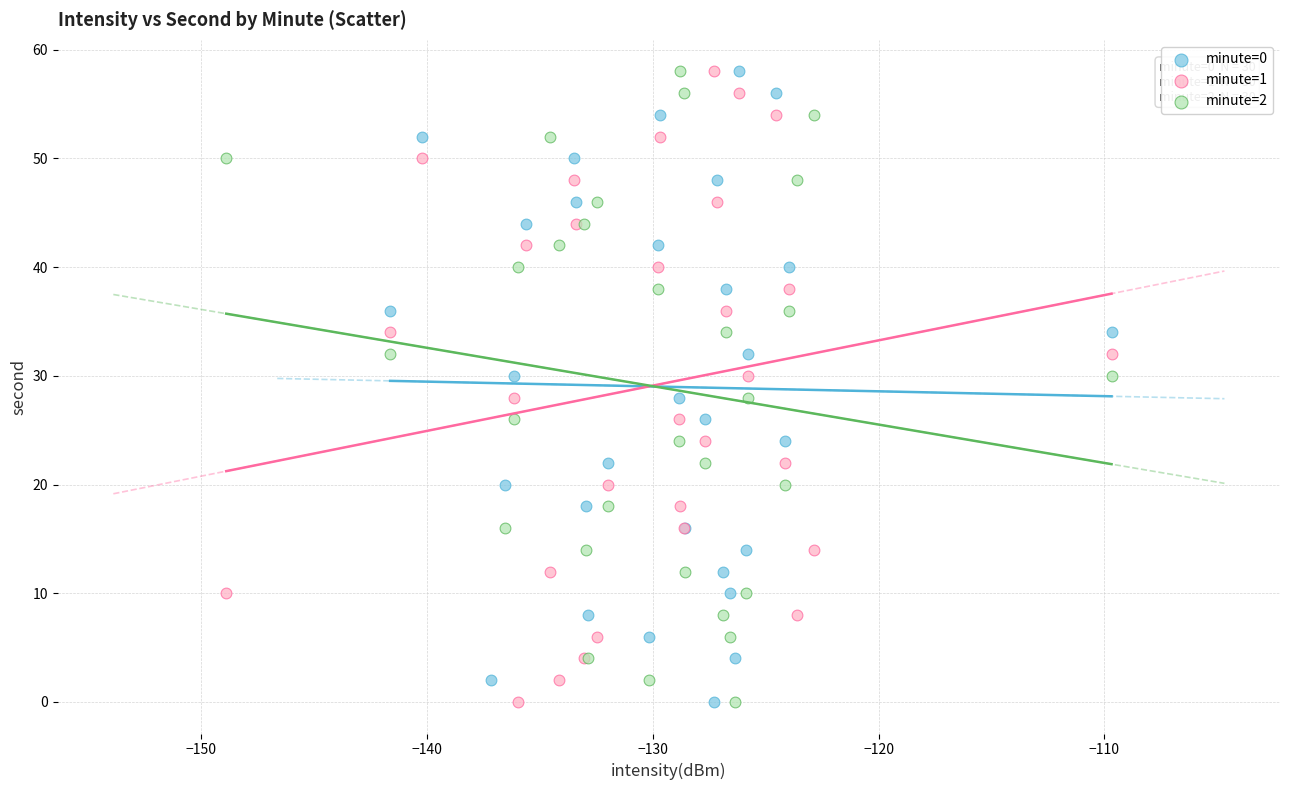

What are all the series names shown in the legend?

minute=0, minute=1, minute=2